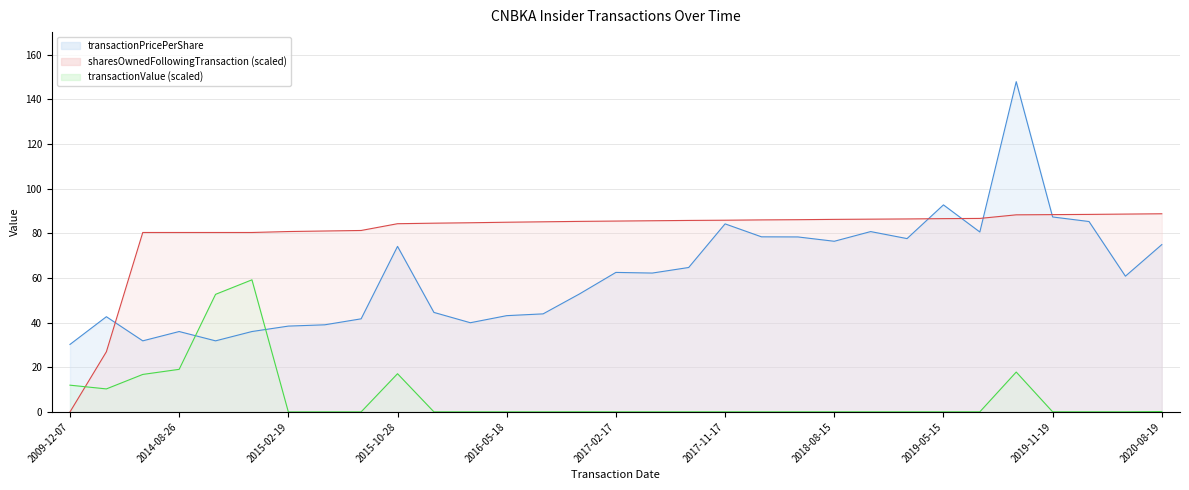

What is the difference between the highest and lowest values at 2015-02-19?

80.8